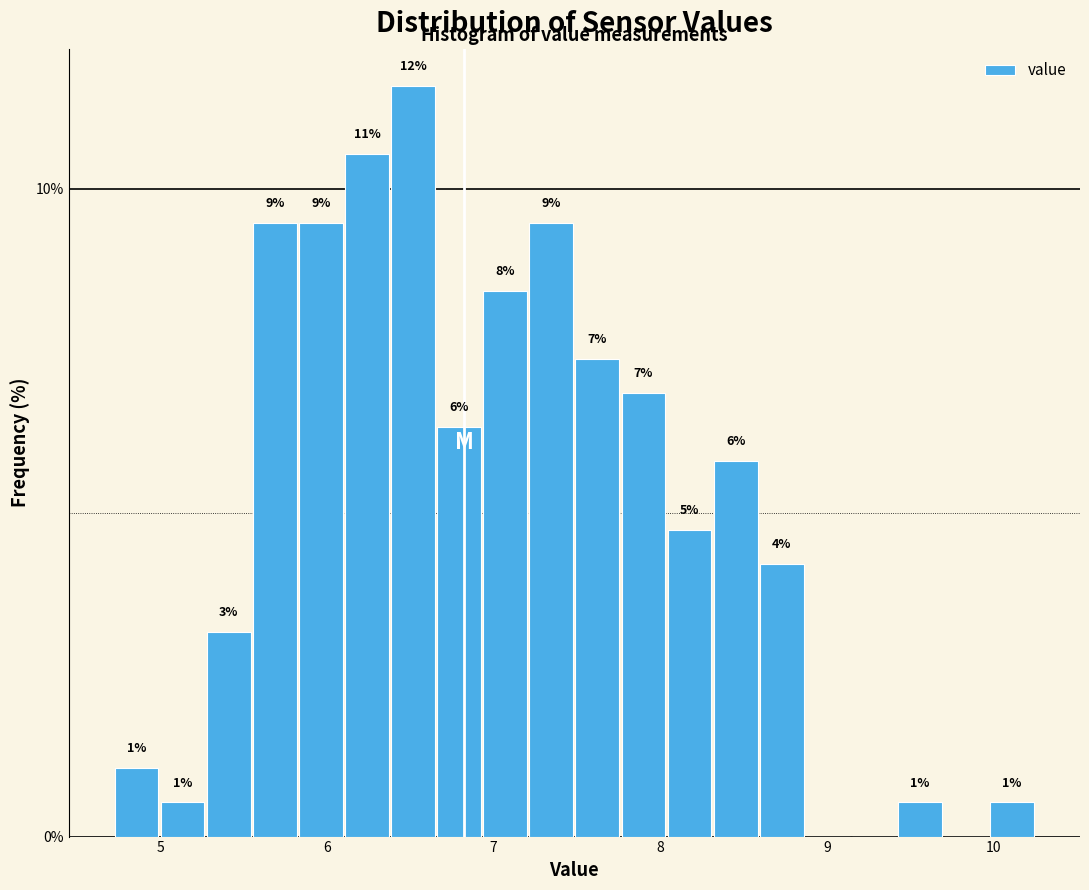

Read against the x-axis, roughly where is the centre of the tallest bar?

6.5